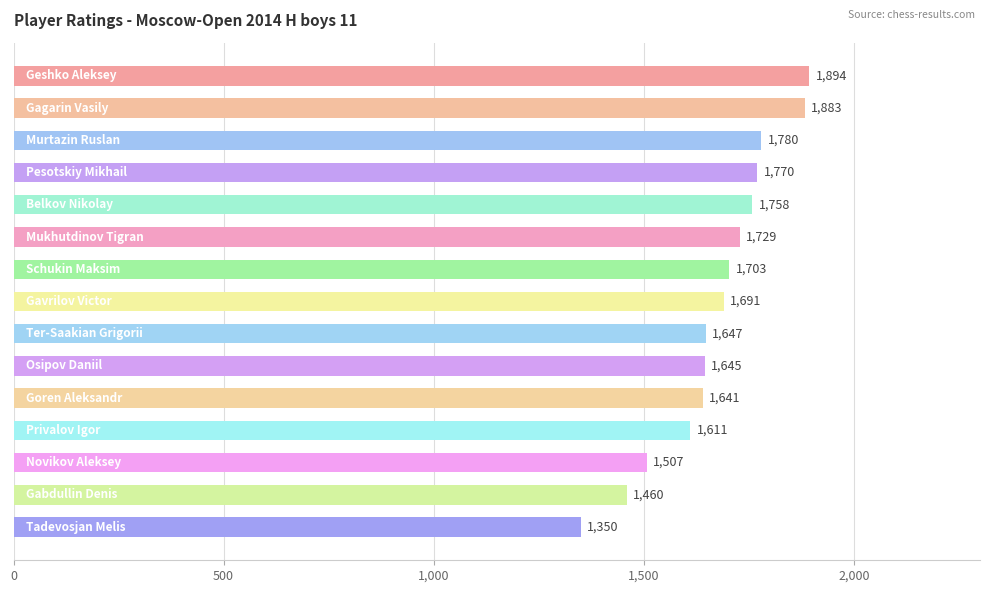

What is the smallest value displayed?

1350